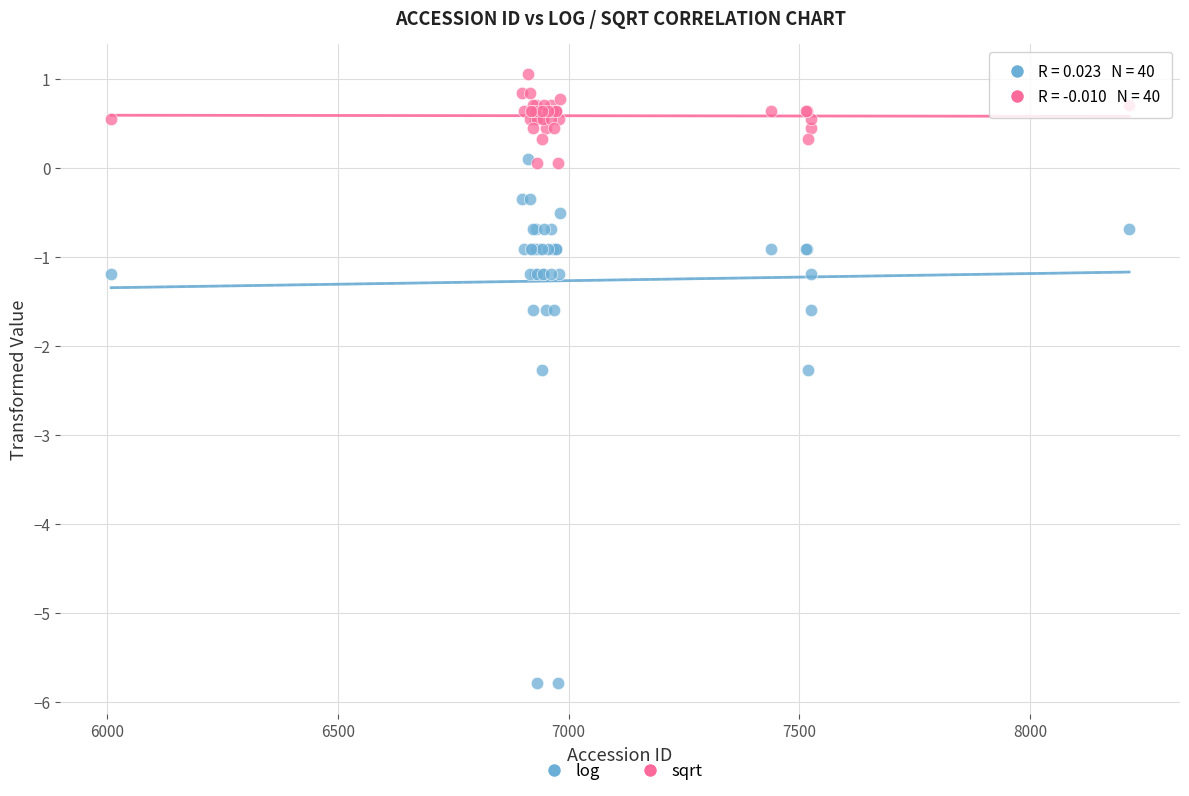

Which series has the widest spread of Y values?

log